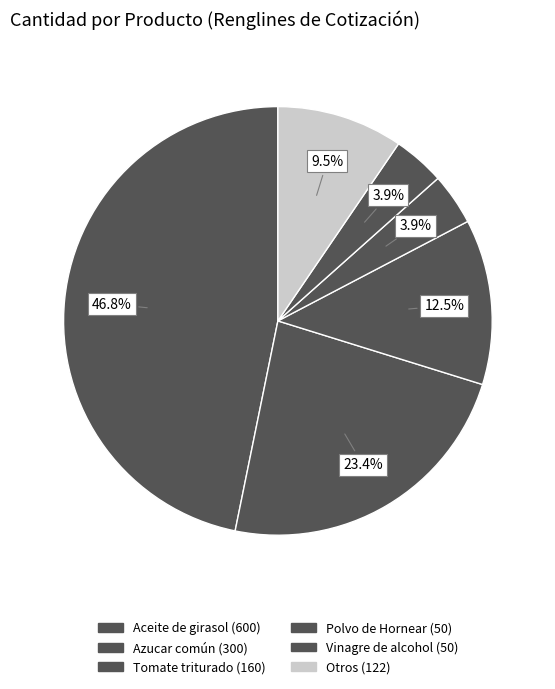

How many segments does this pie chart have?

6